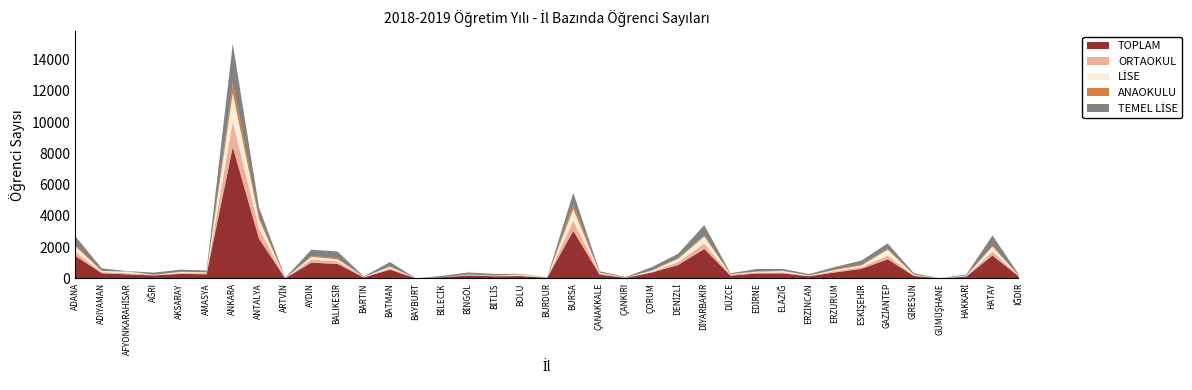

Reading left to right, what are all the values shown in this chart?

TOPLAM: ADANA=1456	ADIYAMAN=360	AFYONKARAHİSAR=285	AĞRI=217	AKSARAY=319	AMASYA=294	ANKARA=8429	ANTALYA=2570	ARTVİN=33	AYDIN=1037	BALIKESİR=953	BARTIN=88	BATMAN=587	BAYBURT=21	BİLECİK=101	BİNGÖL=216	BİTLİS=161	BOLU=177	BURDUR=65	BURSA=3071	ÇANAKKALE=275	ÇANKIRI=63	ÇORUM=403	DENİZLİ=885	DİYARBAKIR=1914	DÜZCE=206	EDİRNE=347	ELAZIĞ=349	ERZİNCAN=164	ERZURUM=413	ESKİŞEHİR=639	GAZİANTEP=1251	GİRESUN=189	GÜMÜŞHANE=28	HAKKARİ=141	HATAY=1491	IĞDIR=159
ORTAOKUL: ADANA=262	ADIYAMAN=63	AFYONKARAHİSAR=75	AĞRI=29	AKSARAY=54	AMASYA=60	ANKARA=1628	ANTALYA=651	ARTVİN=0	AYDIN=198	BALIKESİR=156	BARTIN=22	BATMAN=87	BAYBURT=9	BİLECİK=0	BİNGÖL=19	BİTLİS=29	BOLU=50	BURDUR=15	BURSA=644	ÇANAKKALE=57	ÇANKIRI=9	ÇORUM=45	DENİZLİ=191	DİYARBAKIR=339	DÜZCE=52	EDİRNE=57	ELAZIĞ=60	ERZİNCAN=30	ERZURUM=89	ESKİŞEHİR=99	GAZİANTEP=231	GİRESUN=18	GÜMÜŞHANE=9	HAKKARİ=19	HATAY=261	IĞDIR=29
LİSE: ADANA=342	ADIYAMAN=73	AFYONKARAHİSAR=104	AĞRI=8	AKSARAY=66	AMASYA=61	ANKARA=1822	ANTALYA=580	ARTVİN=6	AYDIN=168	BALIKESİR=134	BARTIN=18	BATMAN=103	BAYBURT=0	BİLECİK=0	BİNGÖL=32	BİTLİS=16	BOLU=58	BURDUR=24	BURSA=743	ÇANAKKALE=52	ÇANKIRI=7	ÇORUM=79	DENİZLİ=203	DİYARBAKIR=453	DÜZCE=37	EDİRNE=52	ELAZIĞ=92	ERZİNCAN=24	ERZURUM=66	ESKİŞEHİR=116	GAZİANTEP=385	GİRESUN=51	GÜMÜŞHANE=7	HAKKARİ=40	HATAY=312	IĞDIR=32
ANAOKULU: ADANA=90	ADIYAMAN=13	AFYONKARAHİSAR=27	AĞRI=8	AKSARAY=20	AMASYA=15	ANKARA=664	ANTALYA=152	ARTVİN=0	AYDIN=60	BALIKESİR=82	BARTIN=4	BATMAN=19	BAYBURT=2	BİLECİK=12	BİNGÖL=4	BİTLİS=2	BOLU=11	BURDUR=9	BURSA=321	ÇANAKKALE=24	ÇANKIRI=5	ÇORUM=15	DENİZLİ=48	DİYARBAKIR=80	DÜZCE=12	EDİRNE=21	ELAZIĞ=30	ERZİNCAN=4	ERZURUM=36	ESKİŞEHİR=64	GAZİANTEP=37	GİRESUN=4	GÜMÜŞHANE=2	HAKKARİ=2	HATAY=54	IĞDIR=6
TEMEL LİSE: ADANA=554	ADIYAMAN=159	AFYONKARAHİSAR=0	AĞRI=138	AKSARAY=127	AMASYA=106	ANKARA=2520	ANTALYA=630	ARTVİN=27	AYDIN=403	BALIKESİR=424	BARTIN=27	BATMAN=276	BAYBURT=0	BİLECİK=80	BİNGÖL=138	BİTLİS=103	BOLU=25	BURDUR=0	BURSA=731	ÇANAKKALE=76	ÇANKIRI=32	ÇORUM=212	DENİZLİ=277	DİYARBAKIR=655	DÜZCE=53	EDİRNE=151	ELAZIĞ=106	ERZİNCAN=80	ERZURUM=159	ESKİŞEHİR=252	GAZİANTEP=371	GİRESUN=95	GÜMÜŞHANE=0	HAKKARİ=69	HATAY=663	IĞDIR=69